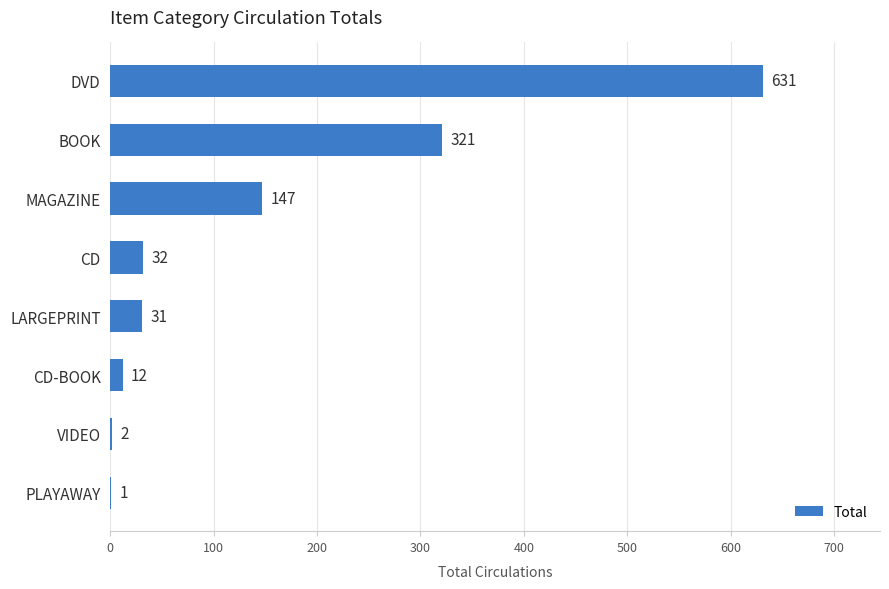

Count the number of categories in the chart.

8